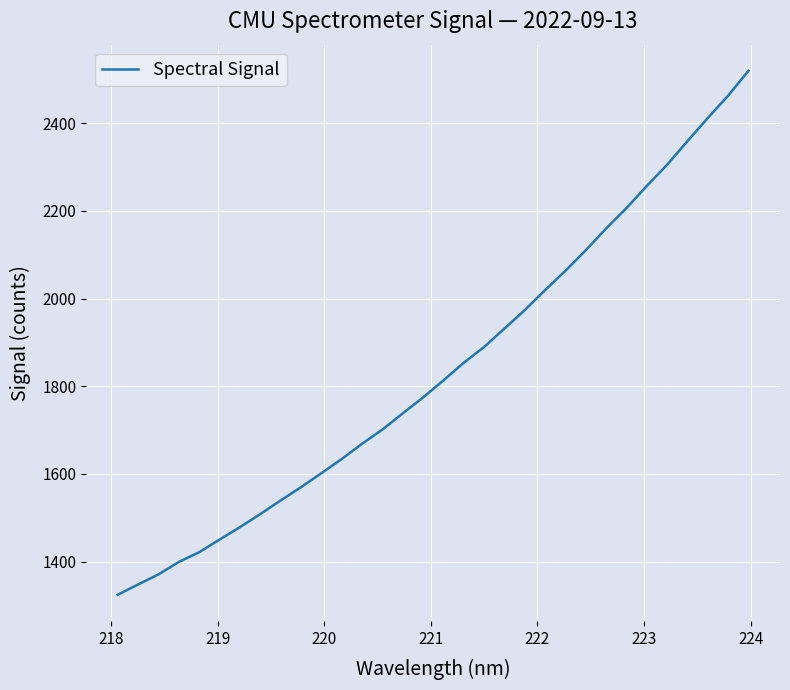

What is the minimum value shown in the chart?

1324.1